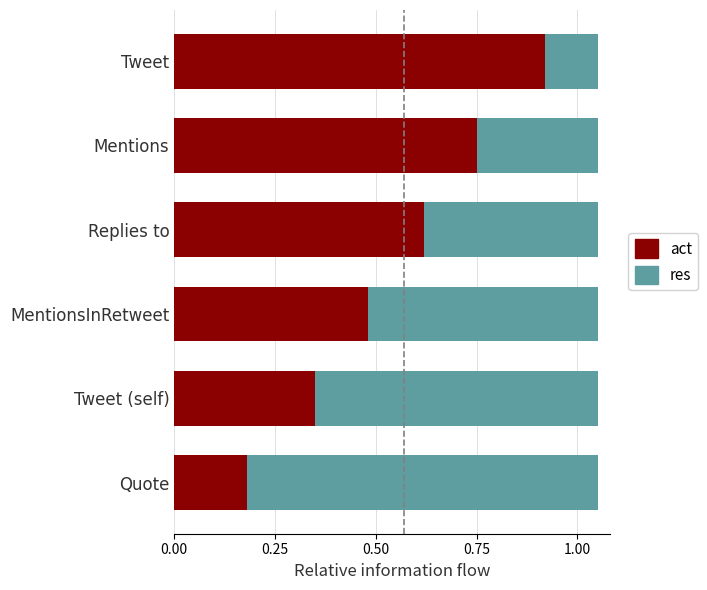

What is the sum of all act values?

3.3